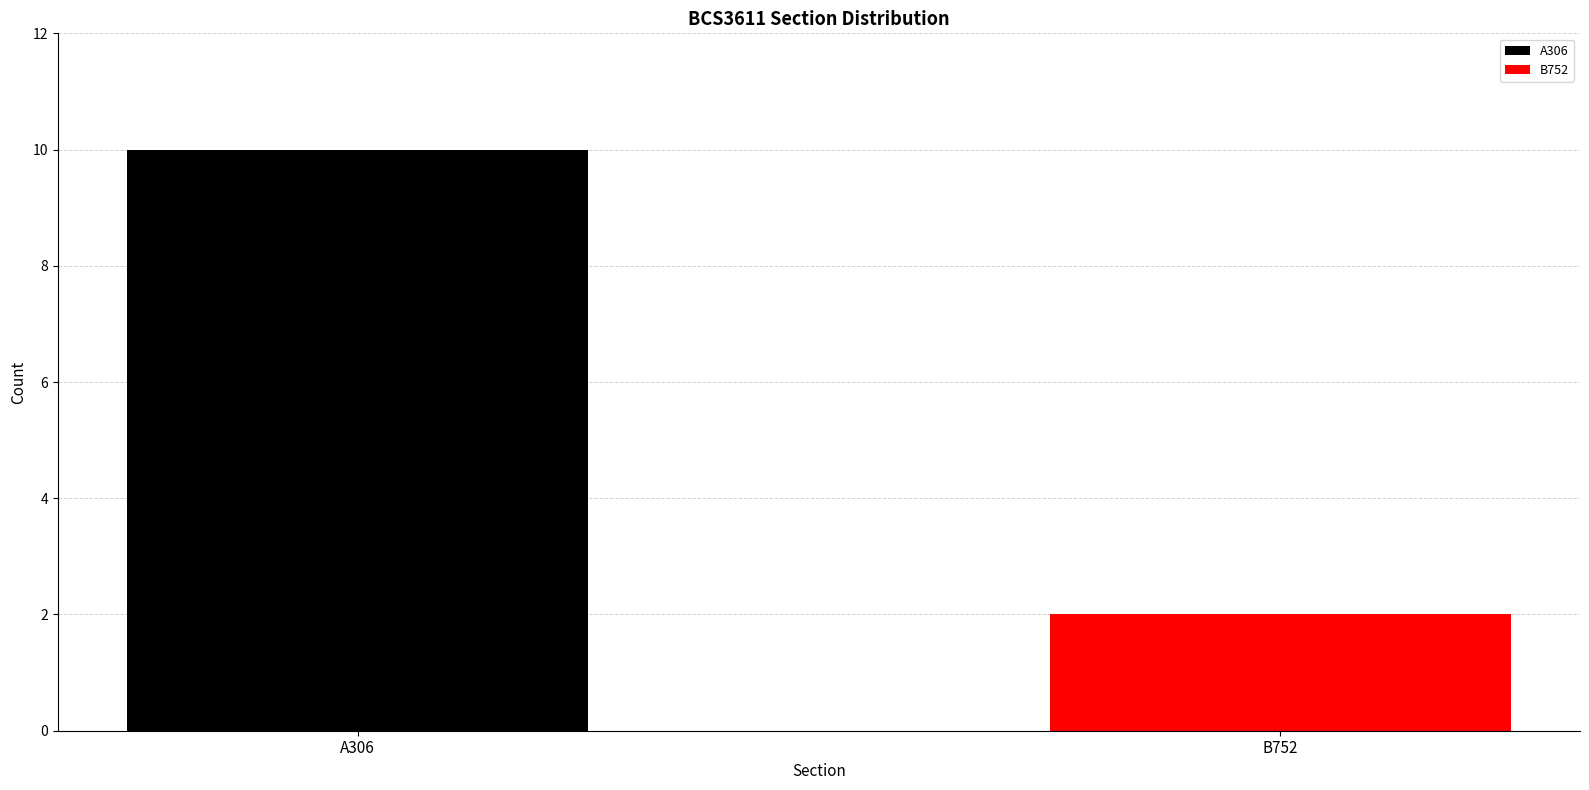

List the series in order of their peak value, highest first.

A306, B752